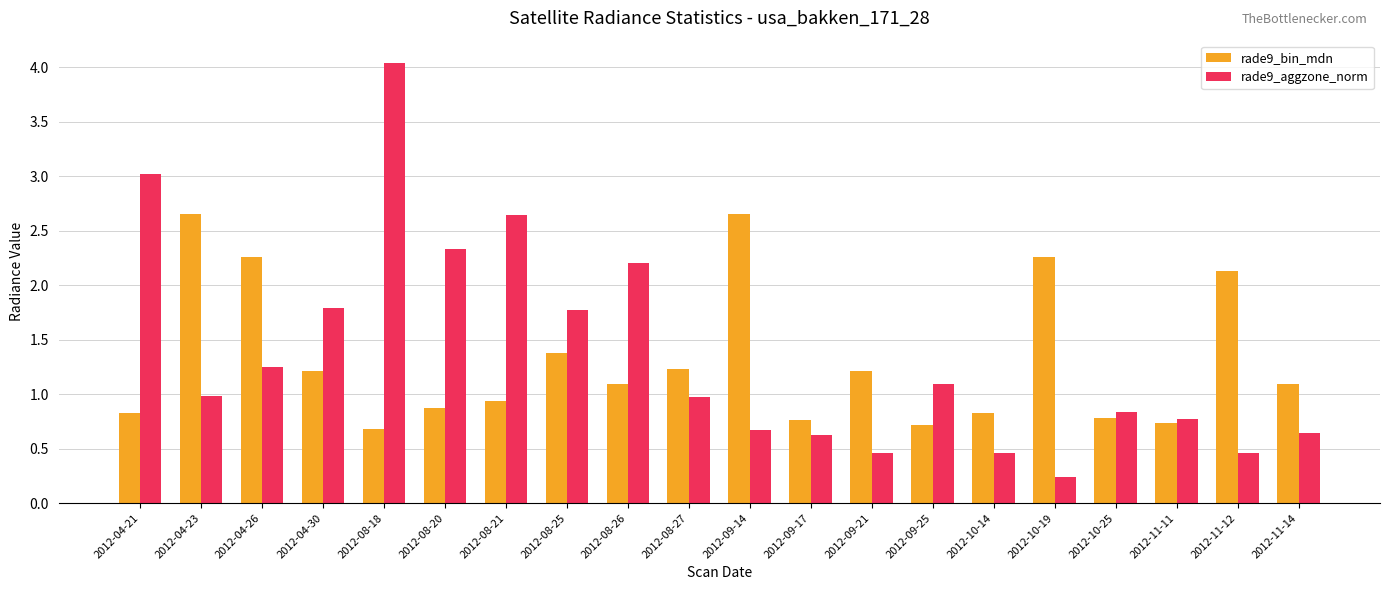

What position from the left is 2012-10-19?

16